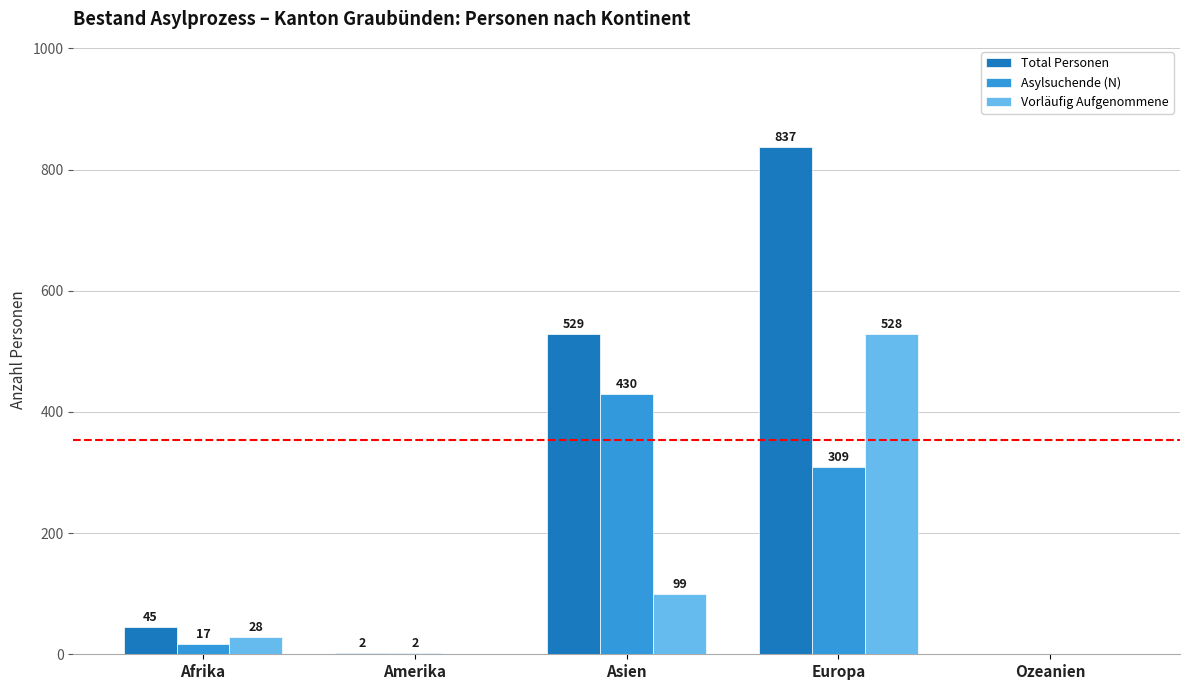

True or false: Asylsuchende (N) has a value of 0 at Ozeanien.

True